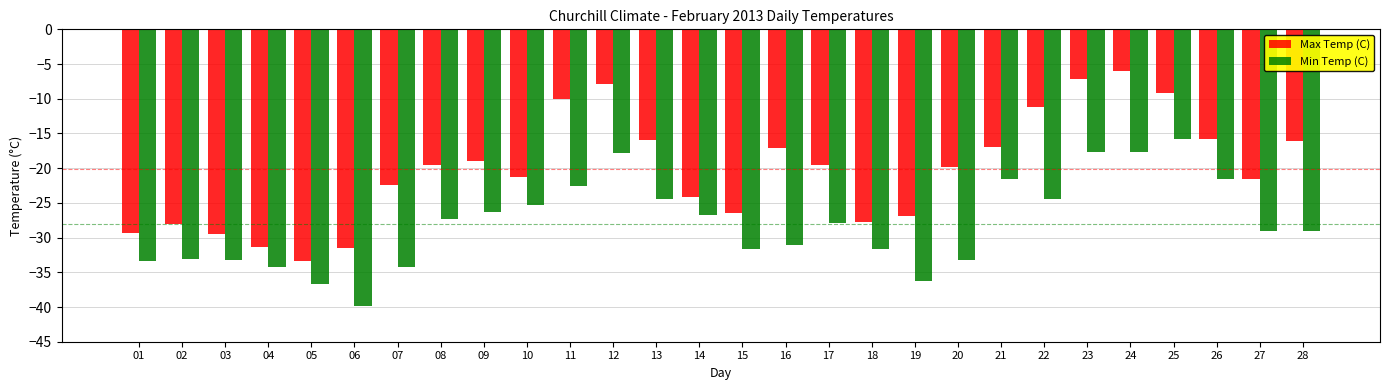

What value does the Max Temp (C) series have at 17?

-19.5